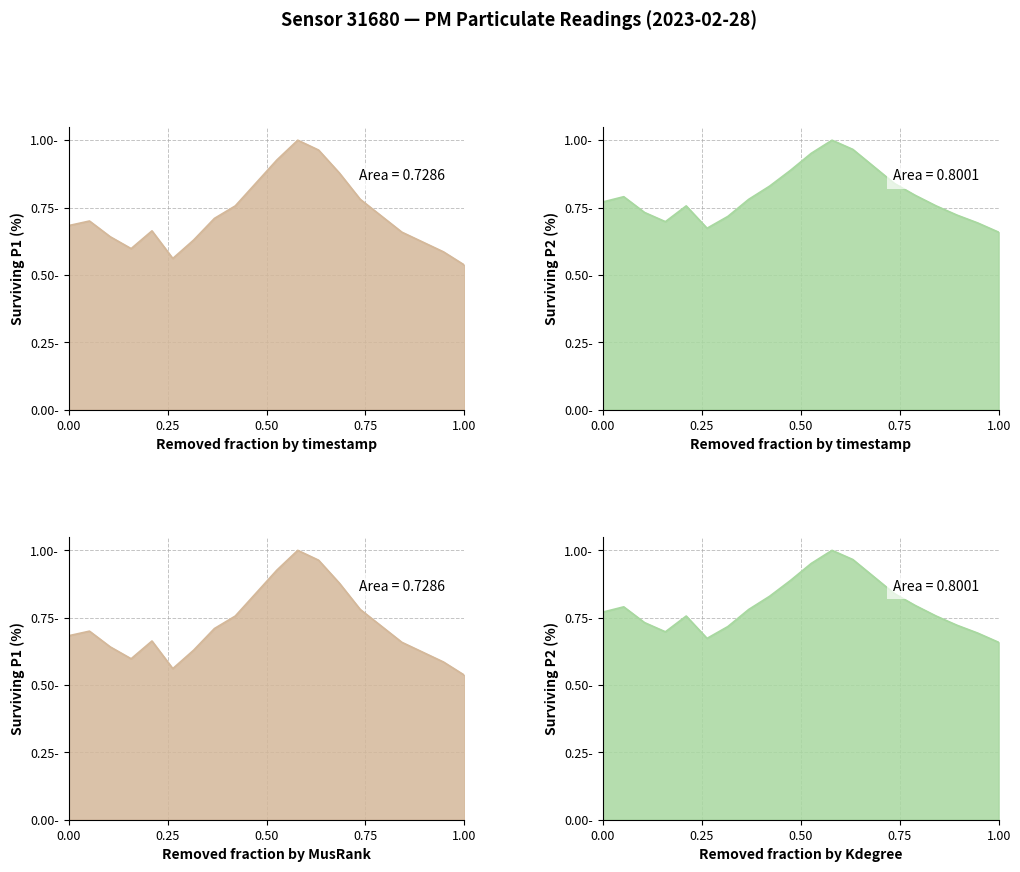

Is it true that P1 line equals 0.7 at 0.00?

True